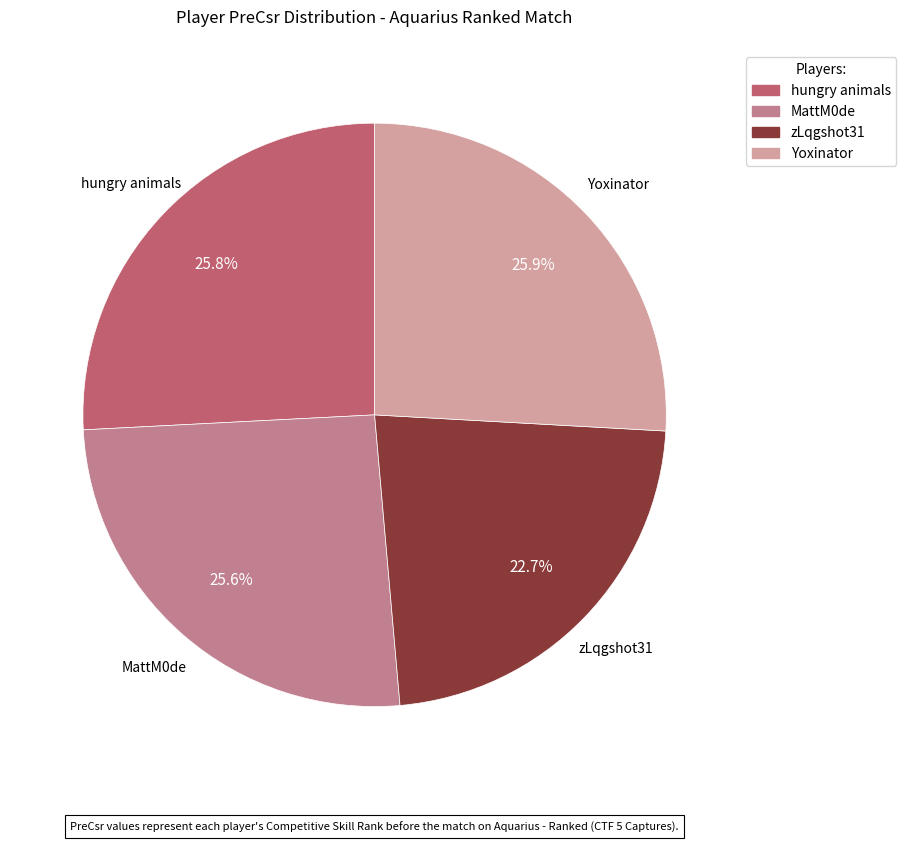

To the nearest percent, what is the average slice percentage?

25%